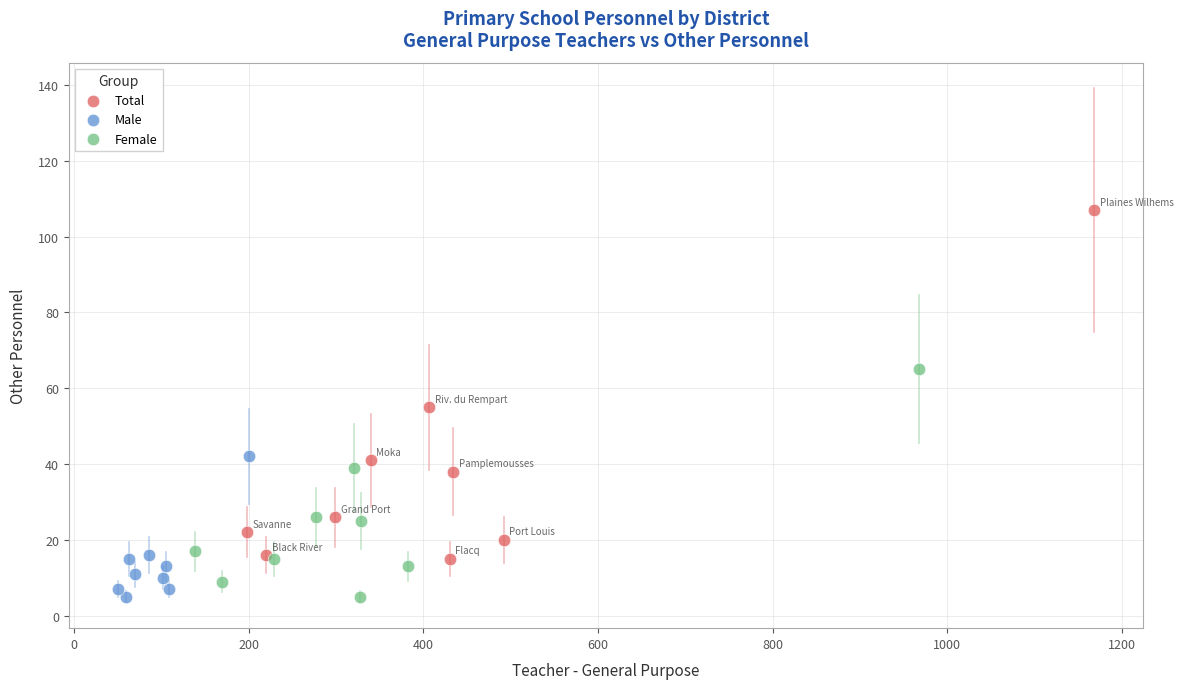

Which series reaches the maximum Y coordinate?

Total